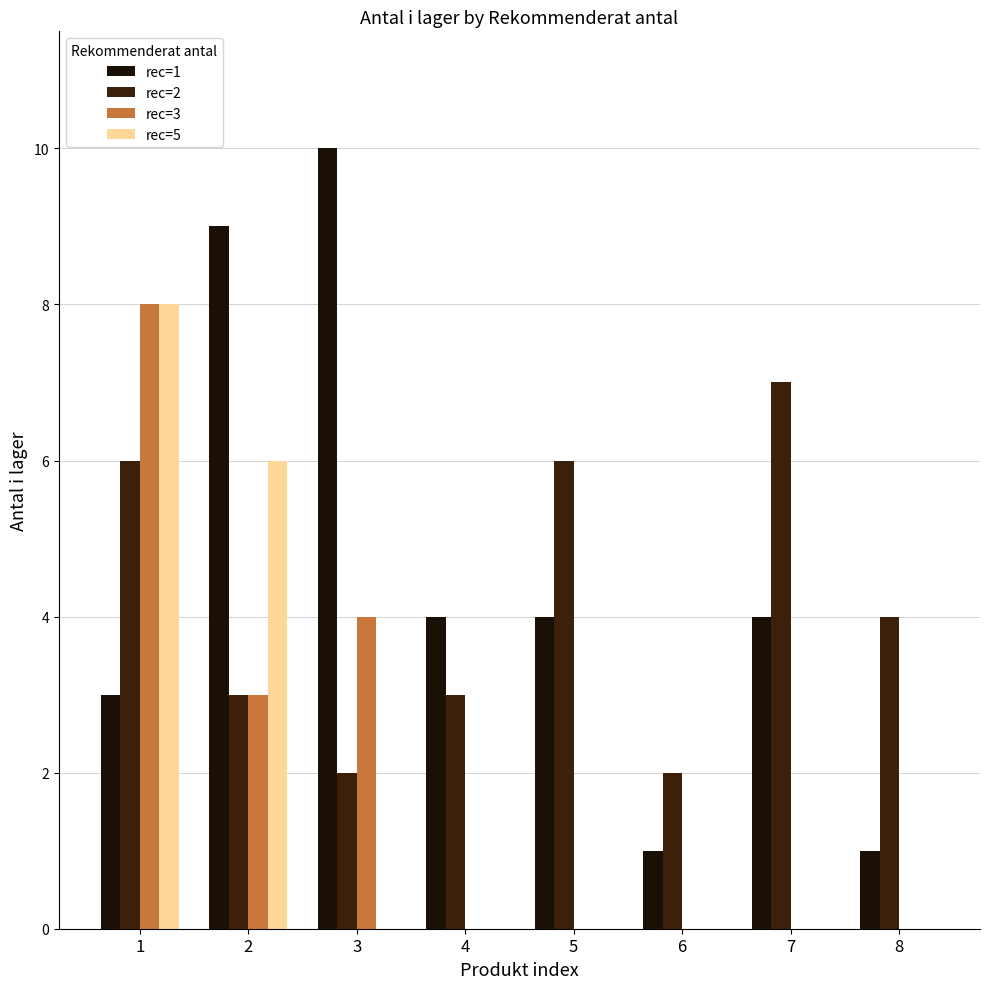

Count the rec=5 values in the range 0 to 6.

7